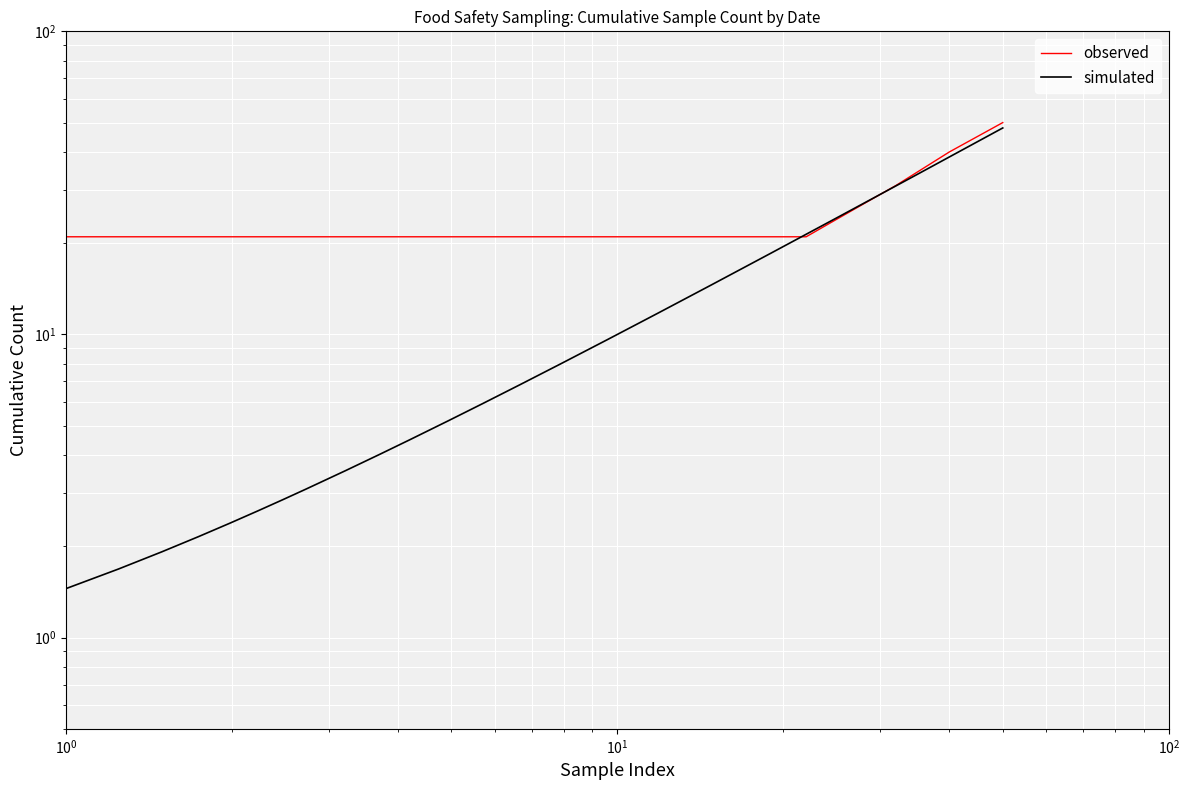

Count the number of values greater than 21.

12